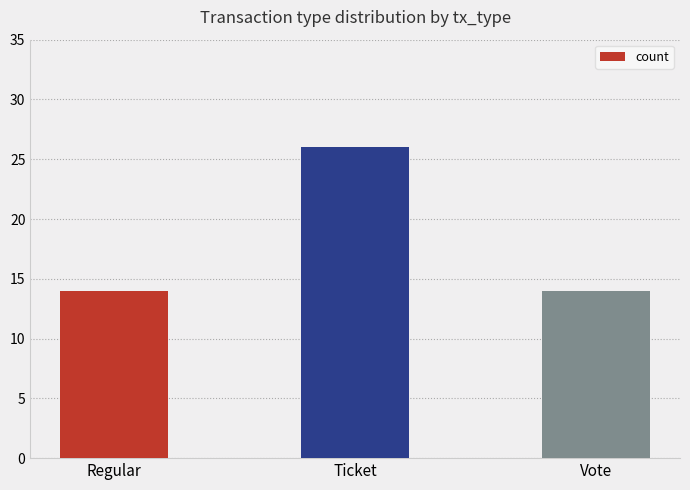

What is the minimum value shown in the chart?

14